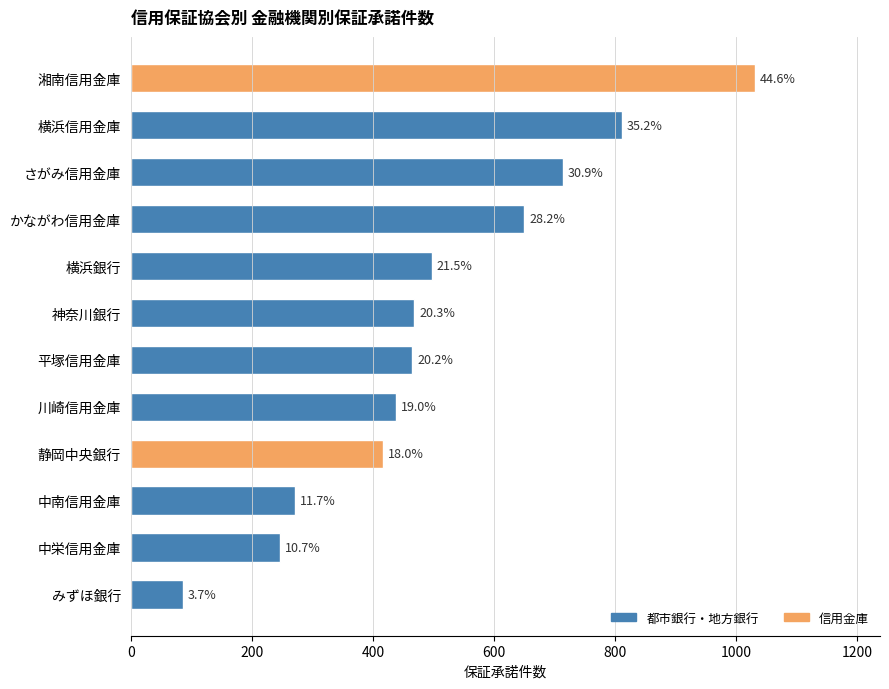

How many bars are there in total?

12